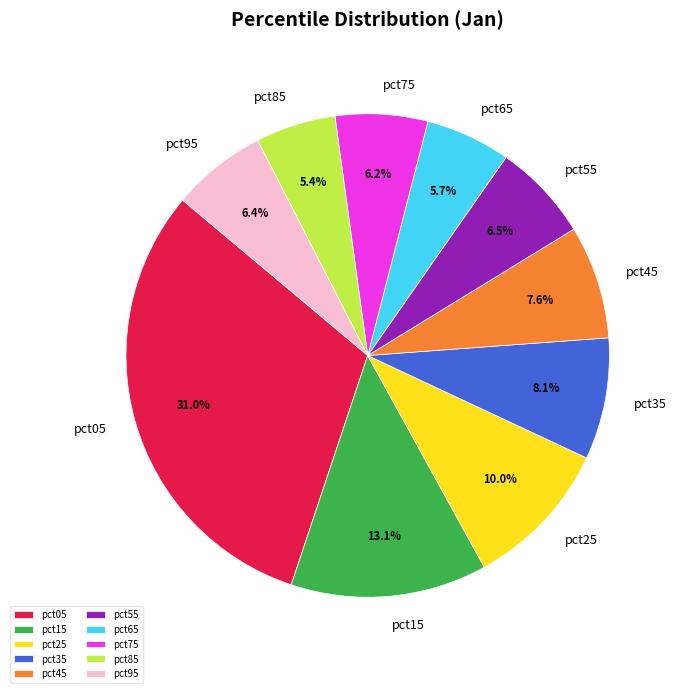

To the nearest percent, what is the difference between the largest and smallest slice percentages?

26%